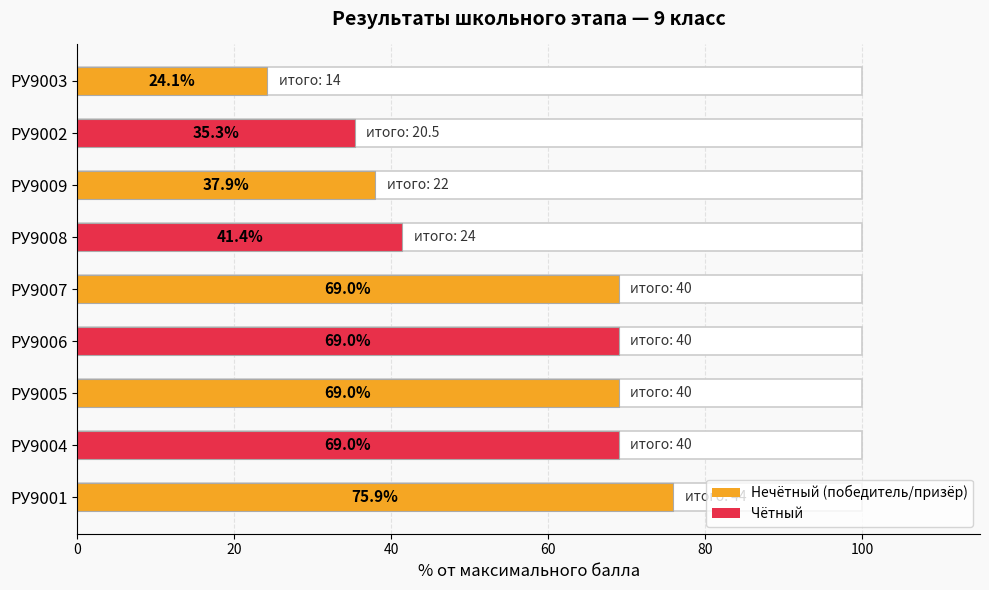

What is the difference between the maximum and minimum values?

51.7